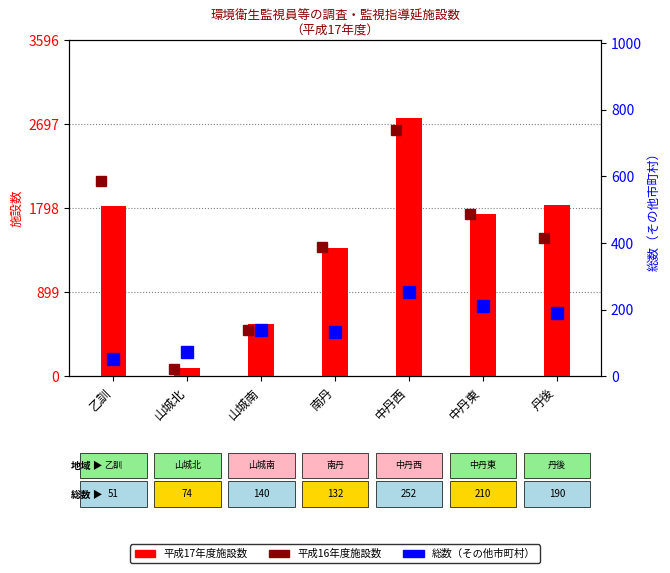

How many categories are shown in the chart?

7